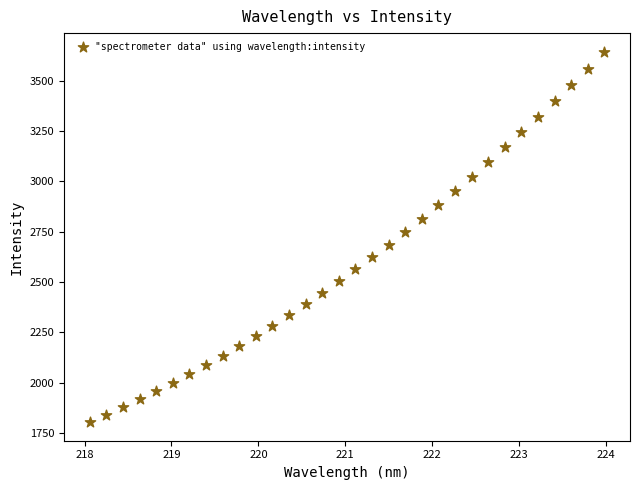

What is the range of Y values (max minus min)?

1840.4